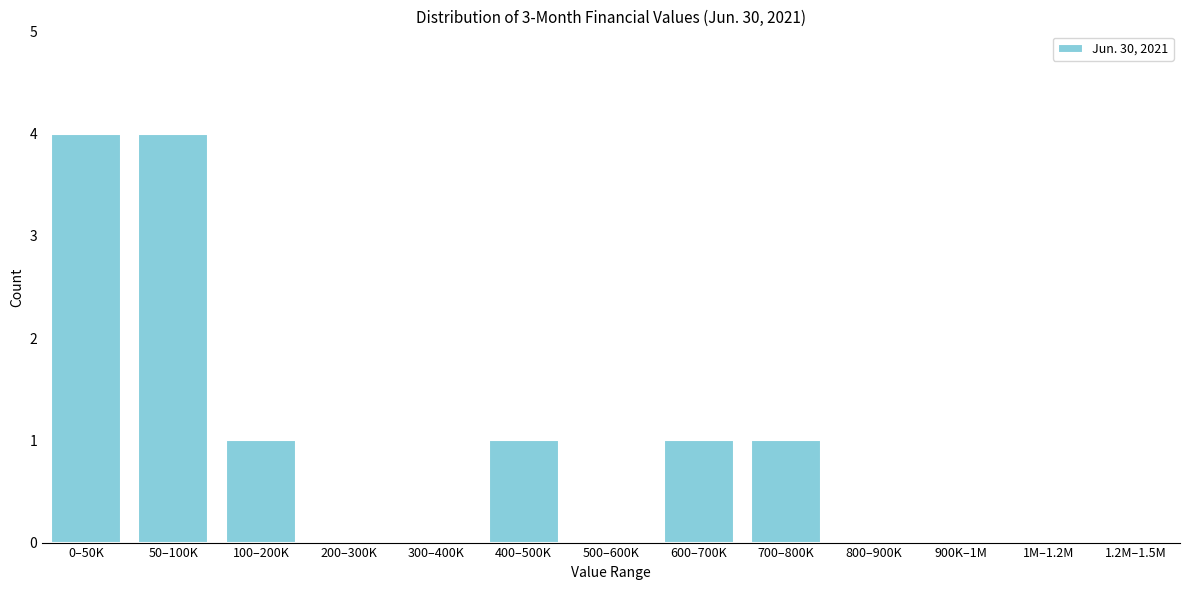

Reading left to right, extract all data points from this chart.

0–50K=4	50–100K=4	100–200K=1	200–300K=0	300–400K=0	400–500K=1	500–600K=0	600–700K=1	700–800K=1	800–900K=0	900K–1M=0	1M–1.2M=0	1.2M–1.5M=0